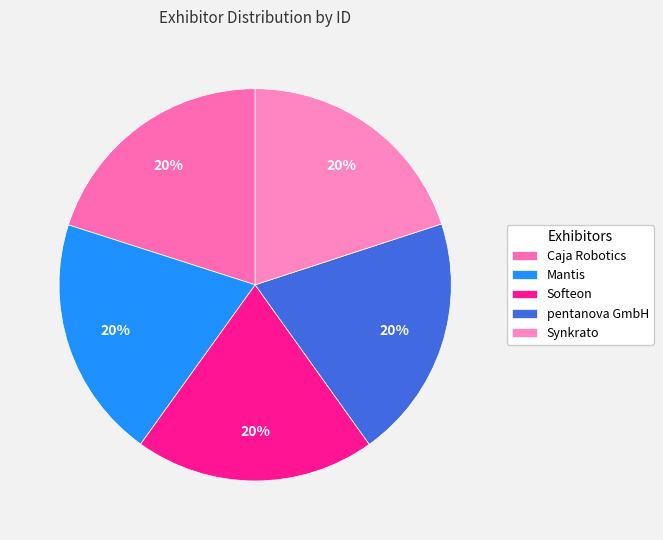

Does Softeon account for over 50% of the chart?

No